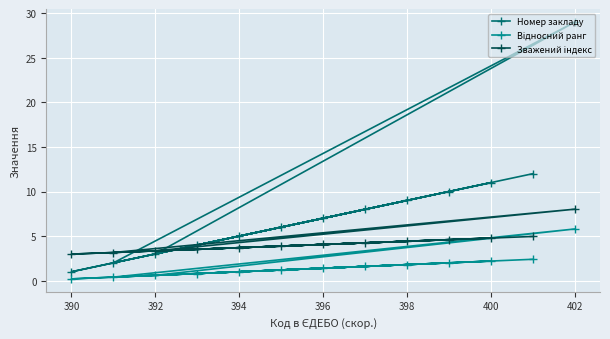

How many lines are shown in the chart?

3